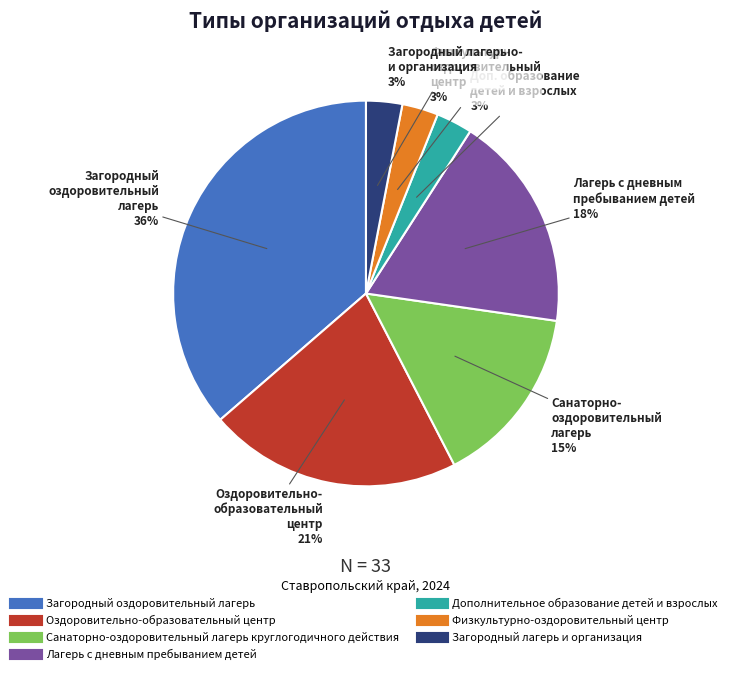

To the nearest percent, what percentage of the pie is Дополнительное образование детей и взрослых?

3%